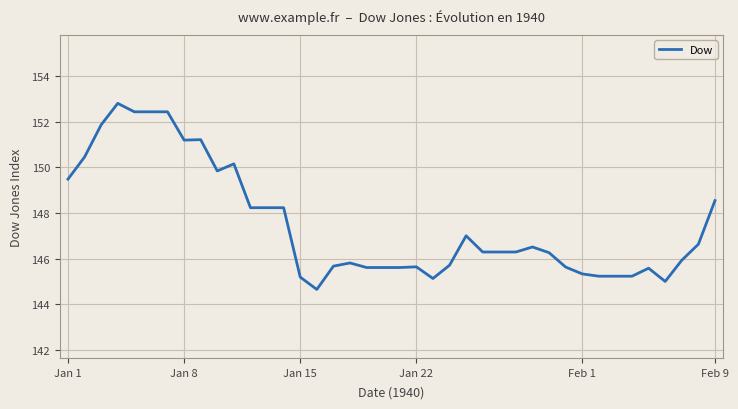

What is the minimum value shown in the chart?

144.7